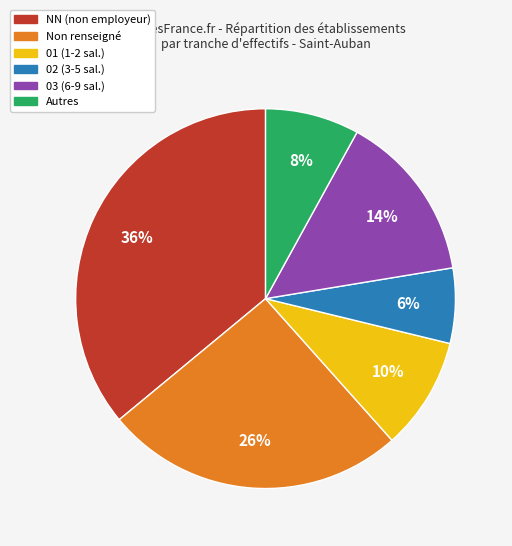

Do 01 (1-2 sal.) and Autres together represent more than half of the pie?

No